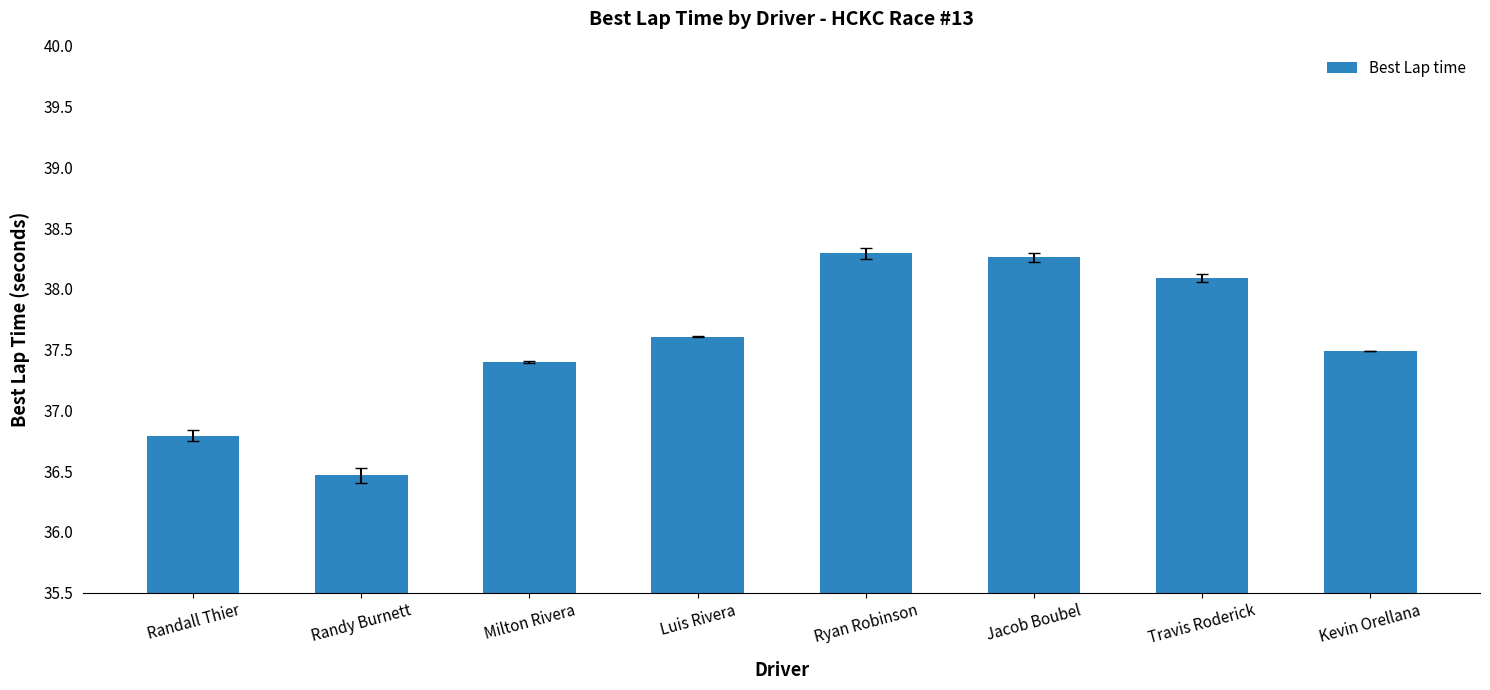

What is the difference between the values at Randall Thier and Kevin Orellana?

0.7